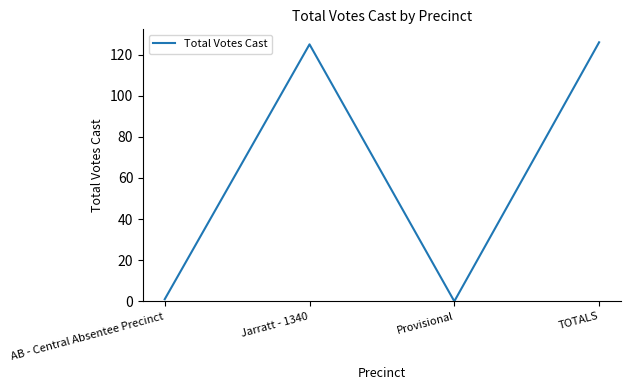

What is the greatest value displayed?

126